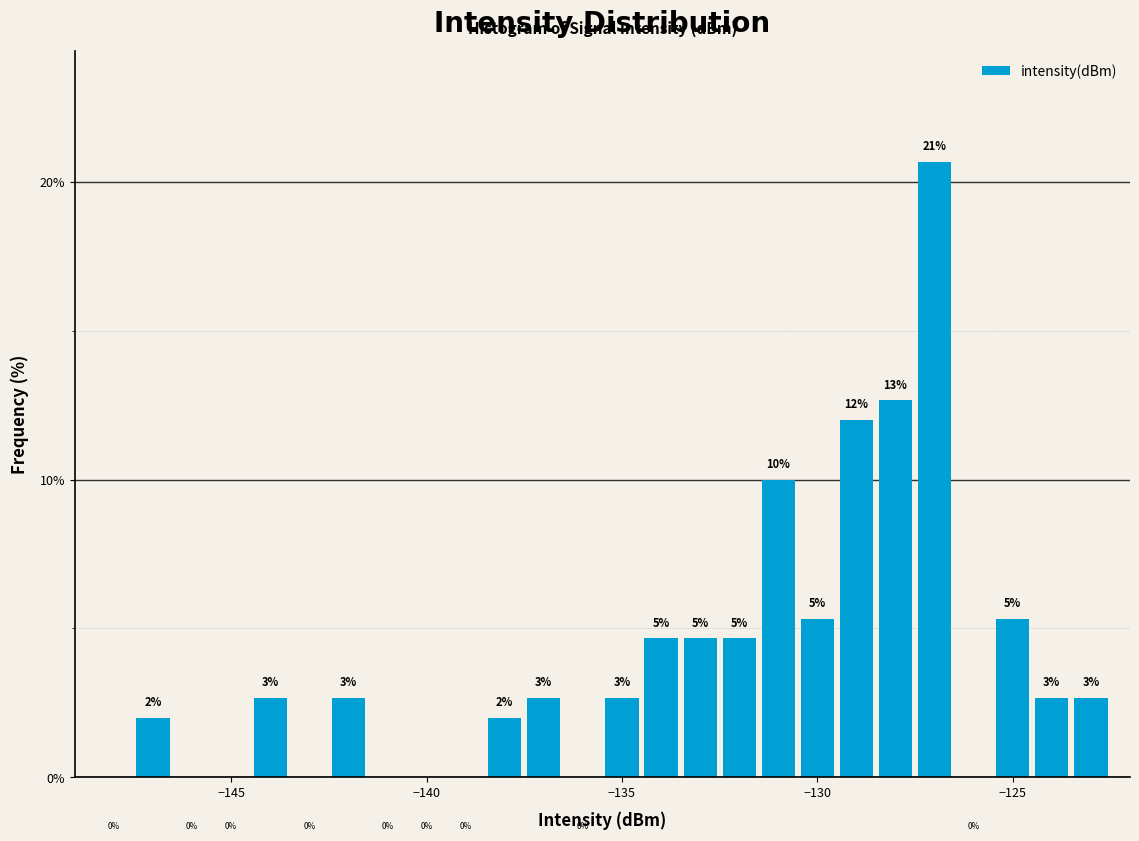

Read against the x-axis, roughly where is the centre of the tallest bar?

-127.0